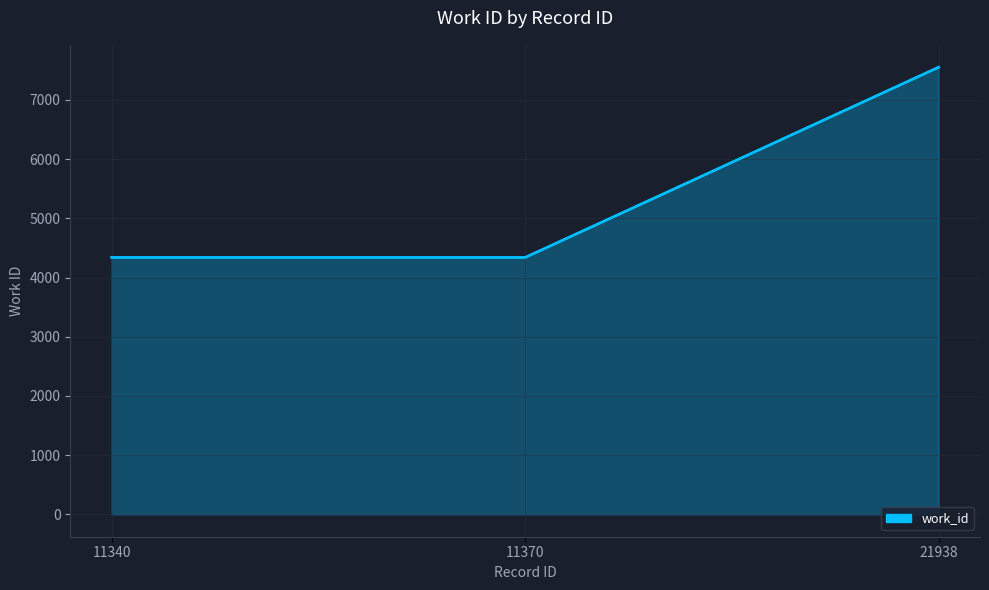

True or false: the data shows 4339 at 11370.

True